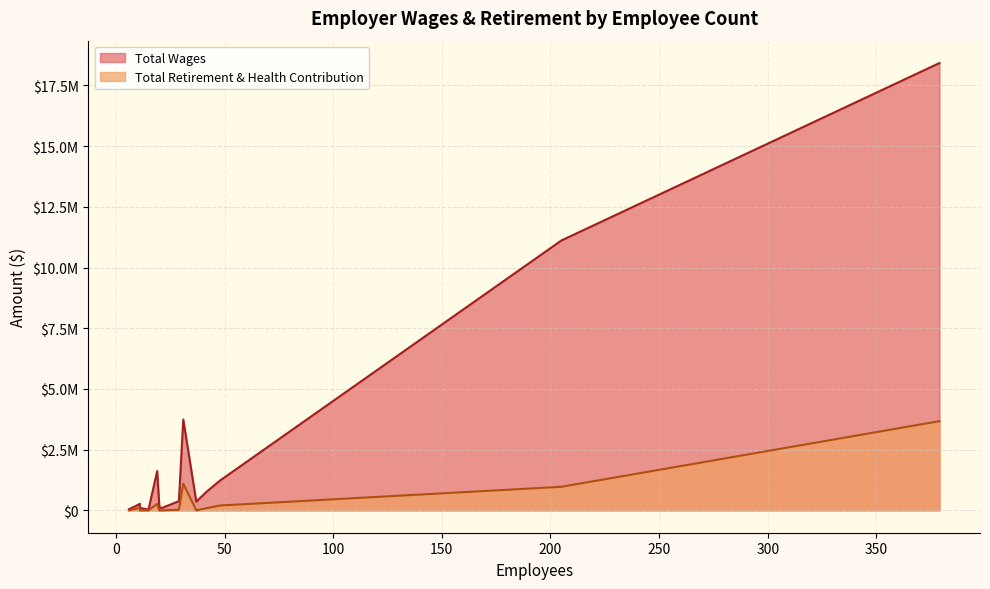

Rank the series at 42 from highest to lowest value.

Total Wages, Total Retirement & Health Contribution